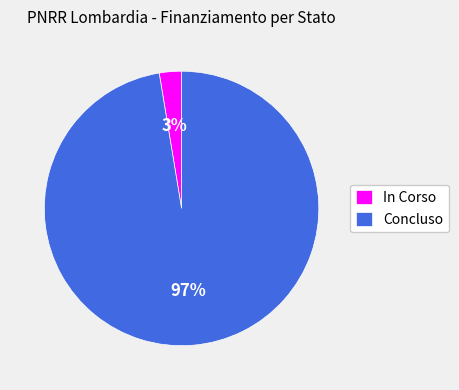

Which slice is the largest?

Concluso